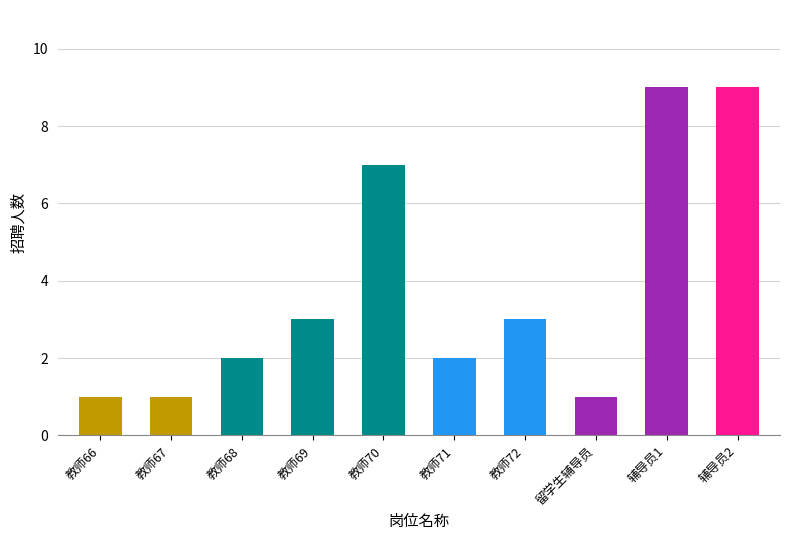

What position from the left is 教师68?

3